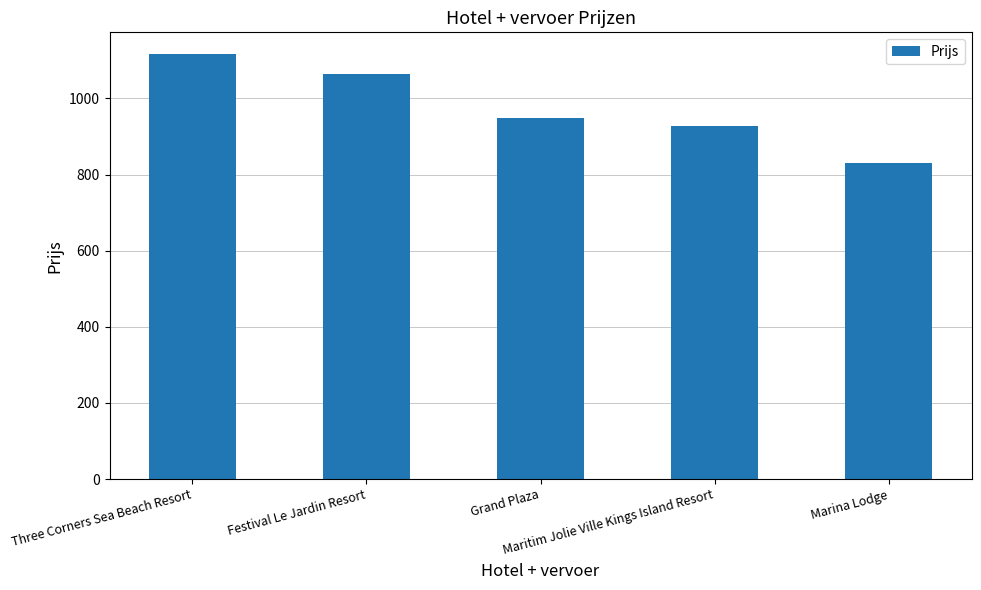

What is the difference between the maximum and minimum values?

286.9